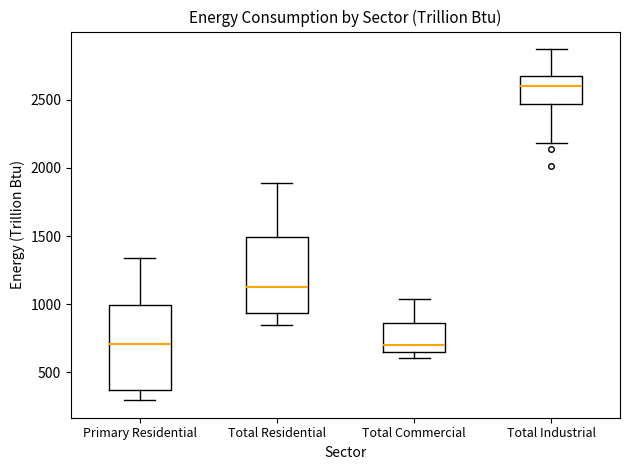

Reading left to right, transcribe this box plot: for each box, give where its median line is, the range the box spans, and where its two whiskers end, as read against the y-axis. The values are not printed on the chart, so give them approximately, as read against the axis.

Primary Residential: median 700, box 350 to 1000, whiskers 300 to 1350
Total Residential: median 1150, box 950 to 1500, whiskers 850 to 1900
Total Commercial: median 700, box 650 to 850, whiskers 600 to 1050
Total Industrial: median 2600, box 2450 to 2650, whiskers 2200 to 2850